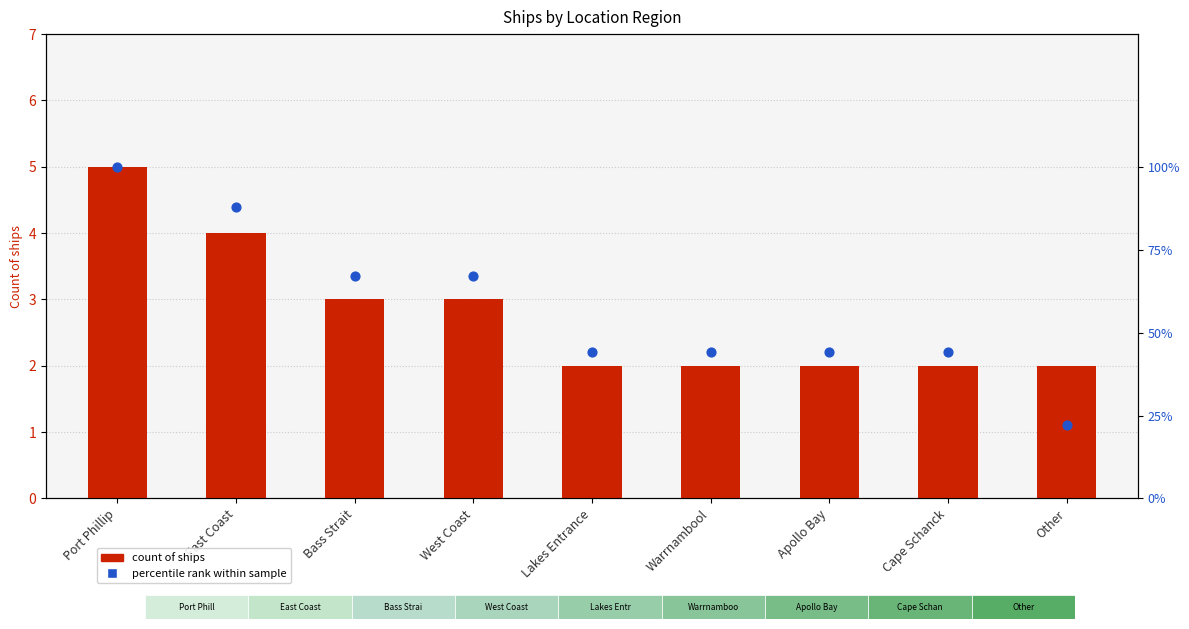

At how many categories does at least one series exceed 86?

2